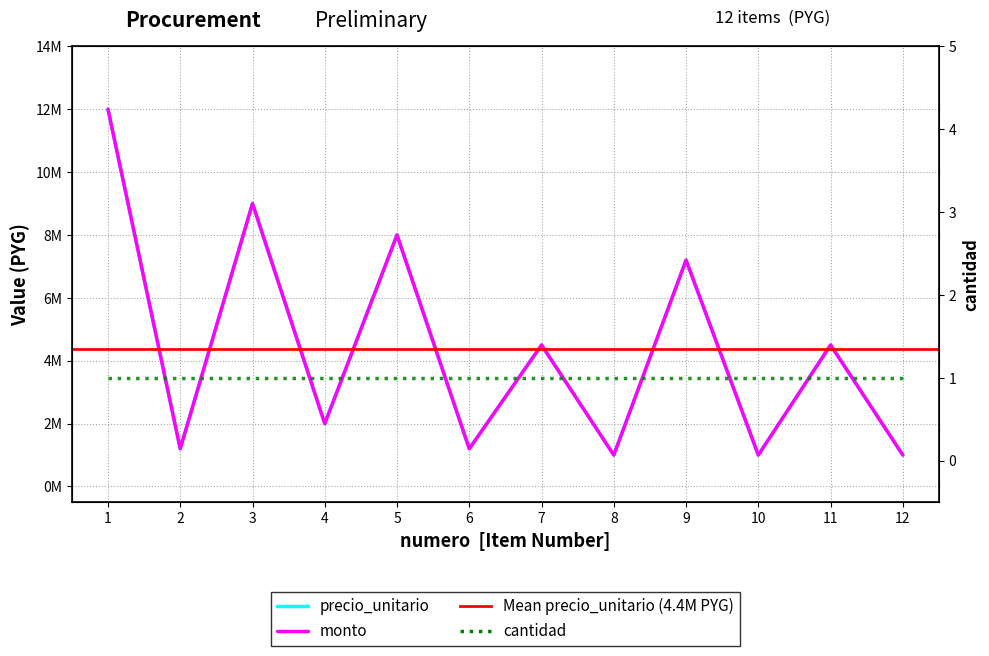

True or false: monto and precio_unitario intersect in this chart.

False